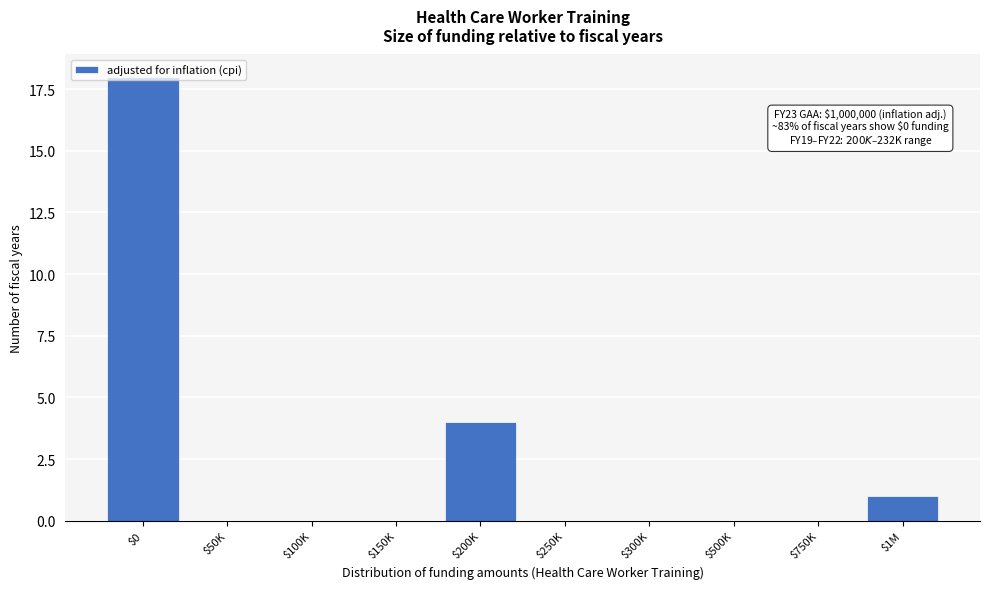

Which label corresponds to the largest value in the chart?

$0